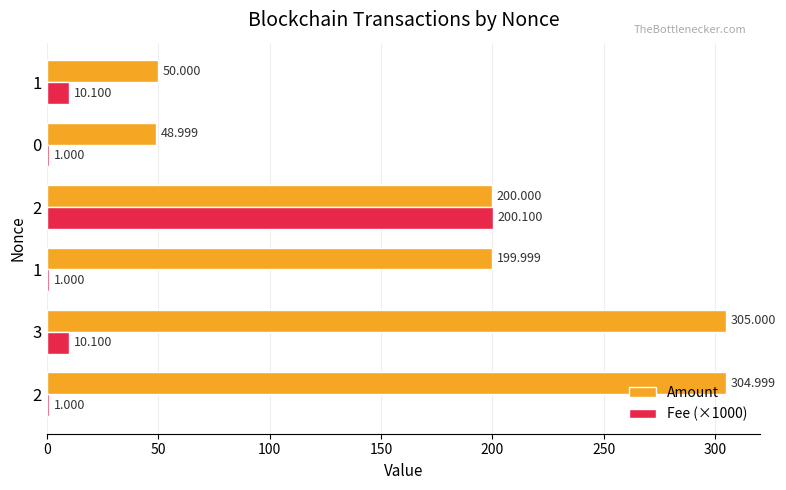

How many data points in Fee (×1000) are less than 10?

3